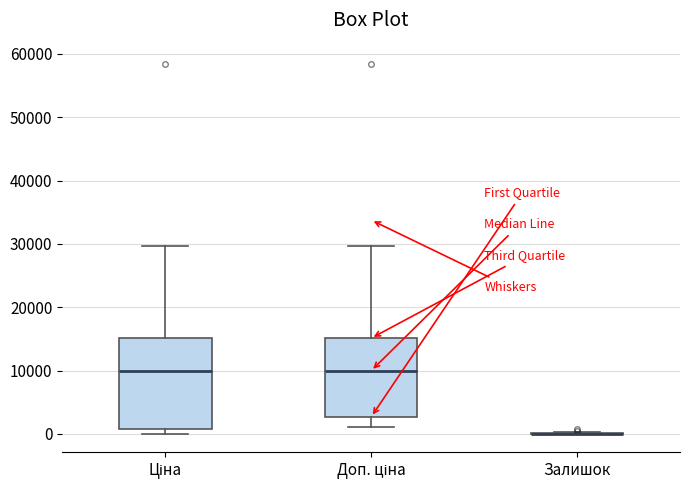

Reading left to right, read every box against the y-axis: the position of its median line, the range the box covers, and the ends of its whiskers. The values are not printed on the chart, so give them approximately, as read against the axis.

Ціна: median 10000, box 1000 to 15000, whiskers 0 to 30000
Доп. ціна: median 10000, box 3000 to 15000, whiskers 1000 to 30000
Залишок: box collapsed to a line at 0, whiskers 0 to 0